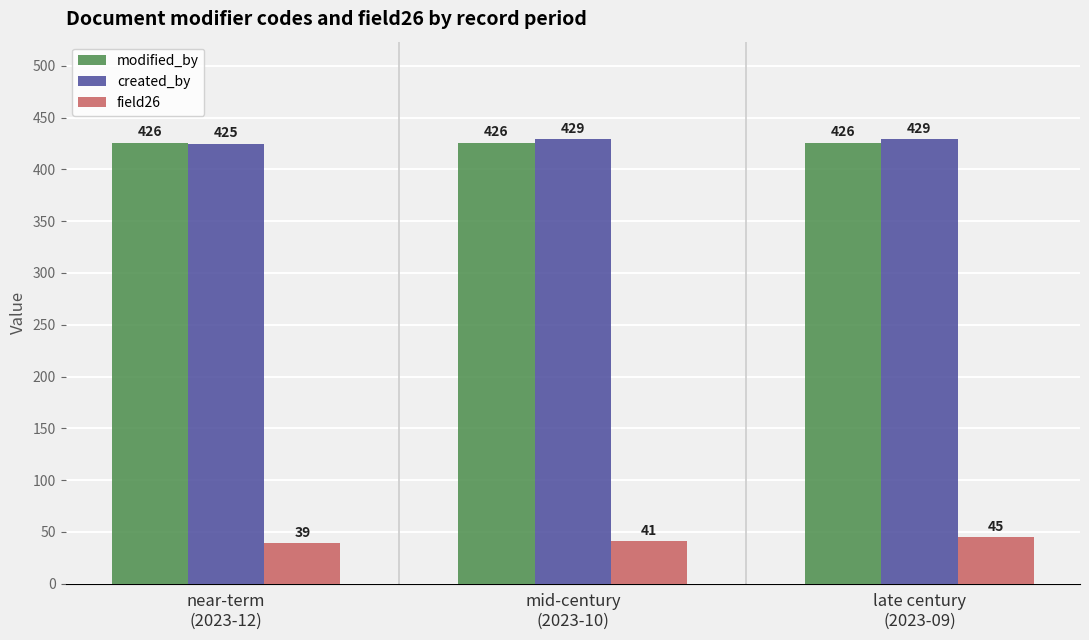

The value of modified_by at near-term
(2023-12) is 182. True or false?

False